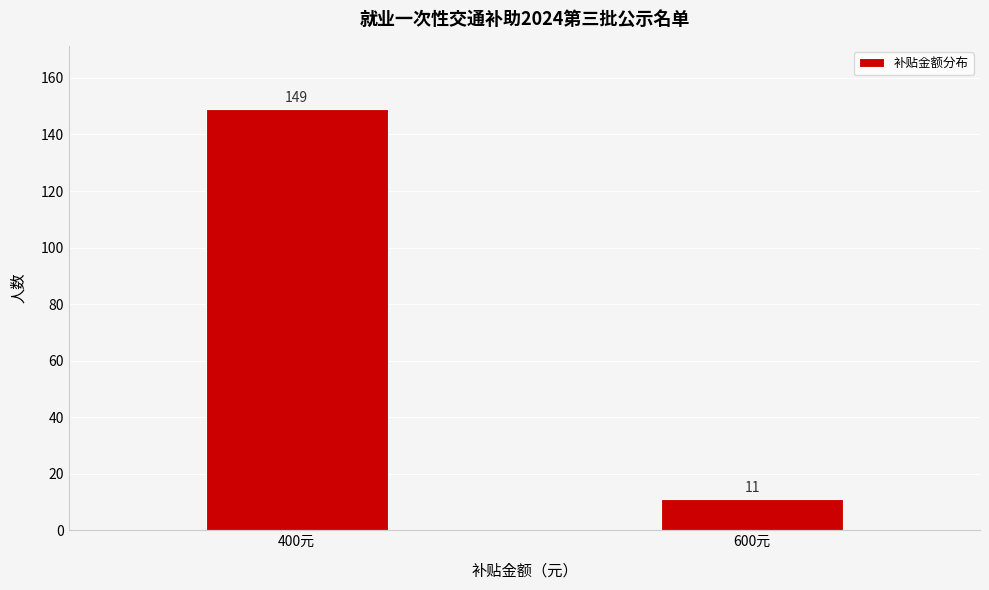

Reading left to right, list all the values displayed in this chart.

149	11